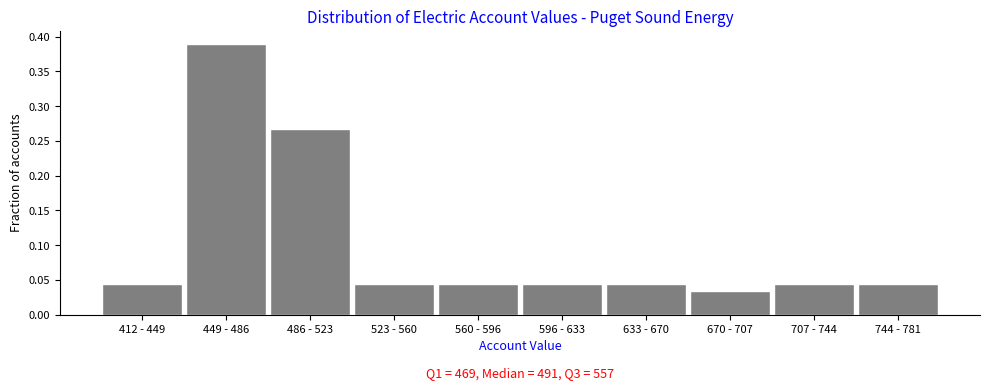

What is the label of the 3rd bar from the right?

670 - 707